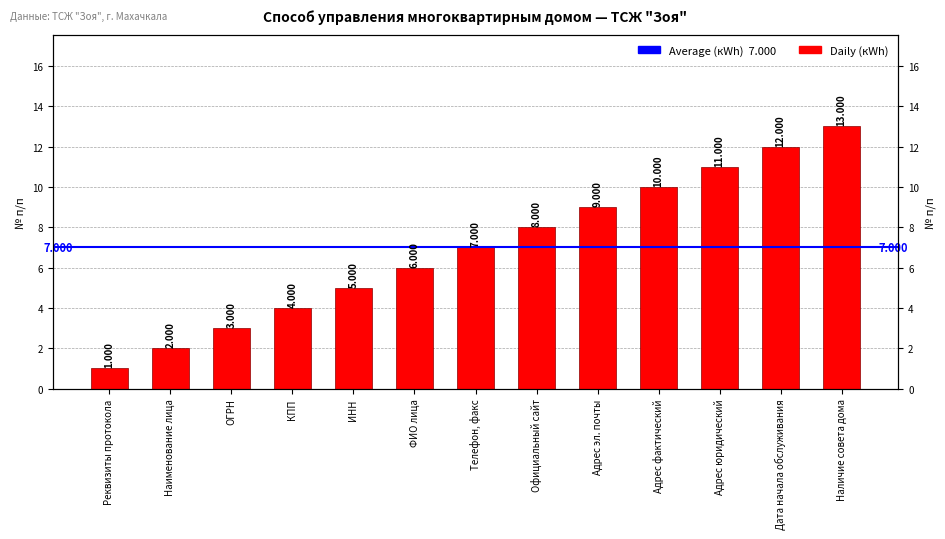

Read the value at ОГРН.

3